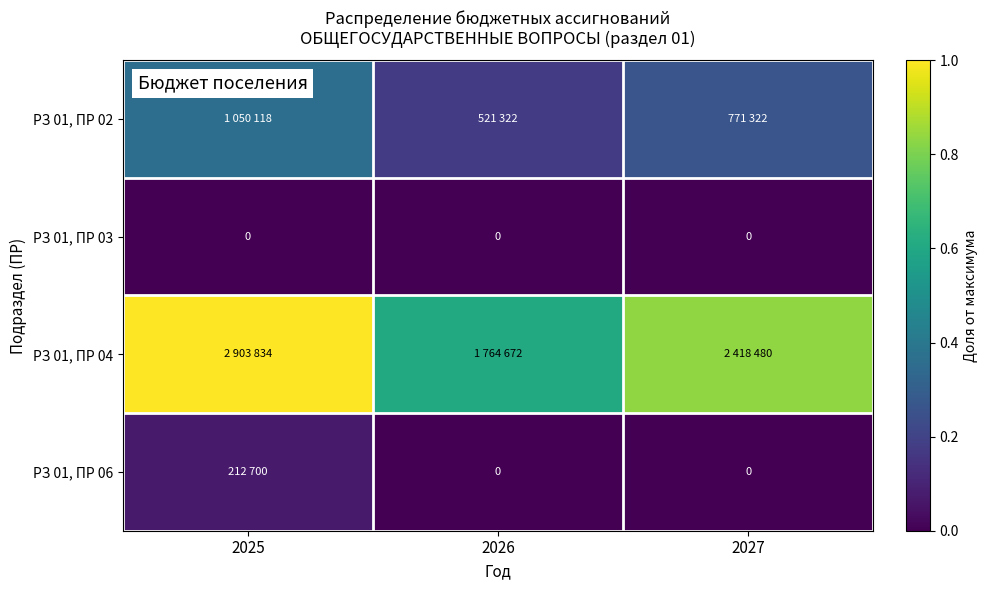

At which label is РЗ 01, ПР 06 closest to 0?

2026